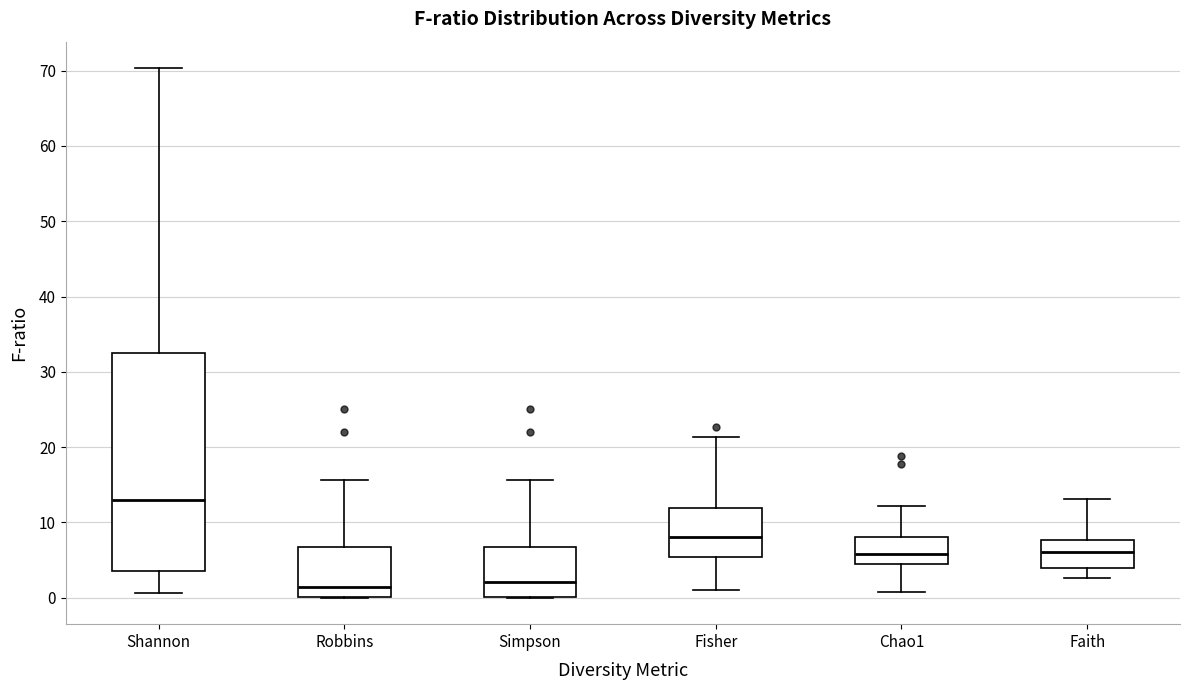

Where does the upper whisker of the box for Shannon end on the y-axis? The values are not printed on the chart, so give them approximately, as read against the axis.

70